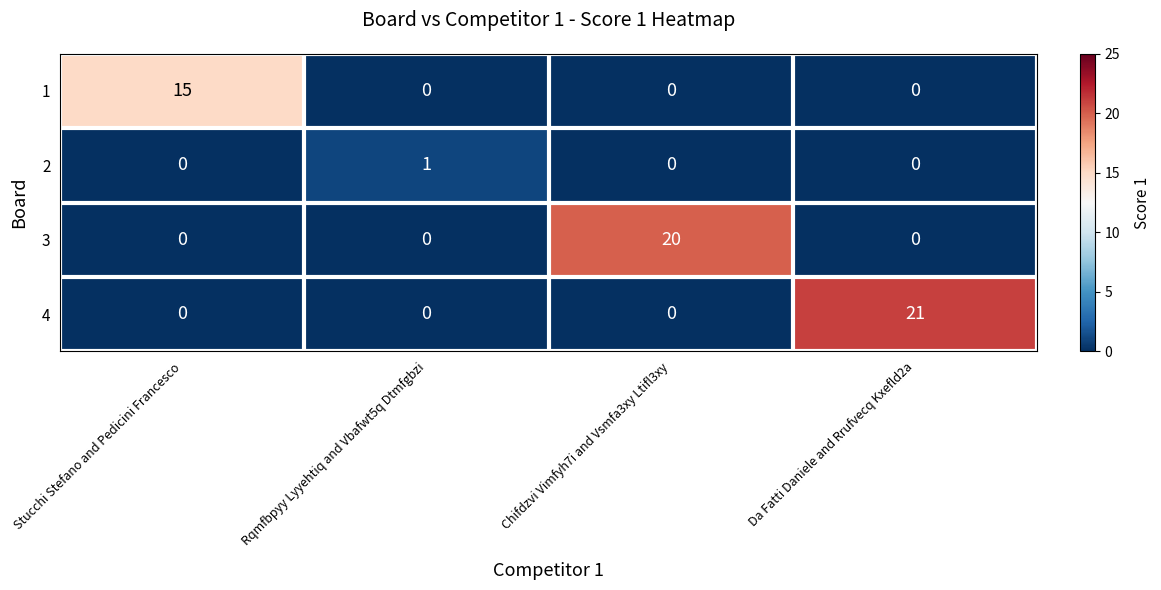

Read the 1 value at Stucchi Stefano and Pedicini Francesco.

15